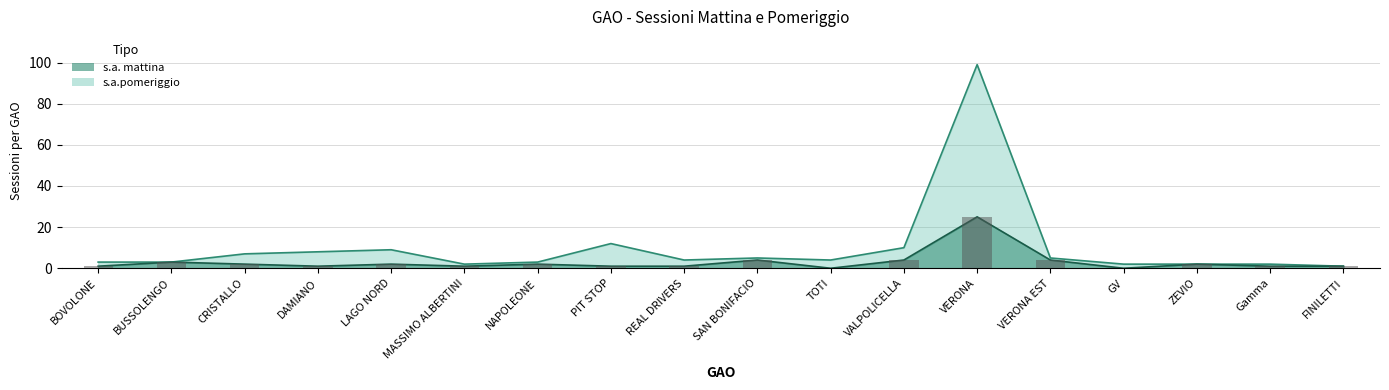

What is the sum of all s.a. mattina values?

55